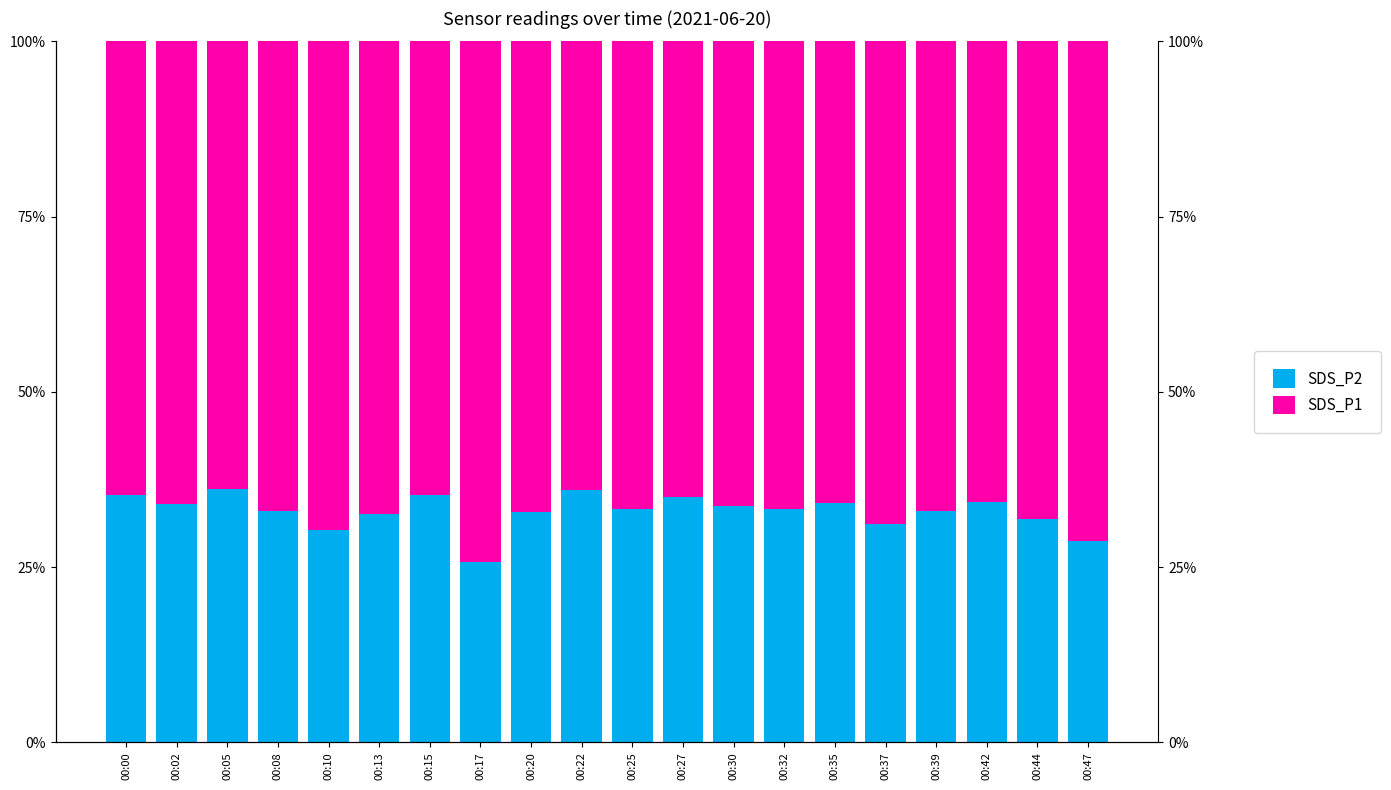

What is the value of the SDS_P1 bar at the 17th from the left?

0.7